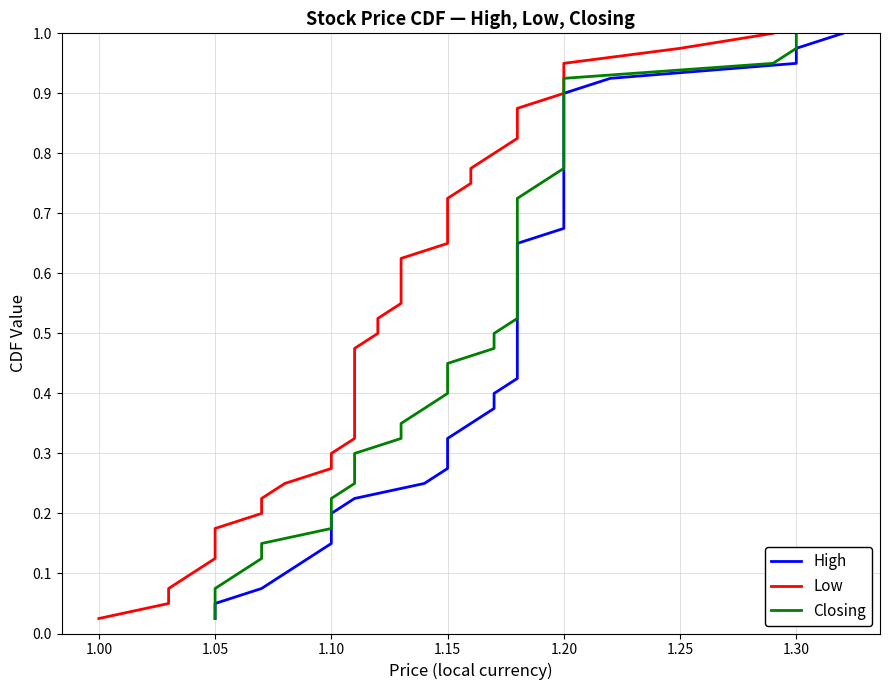

True or false: Closing has more than 1 points higher than both neighbors.

False